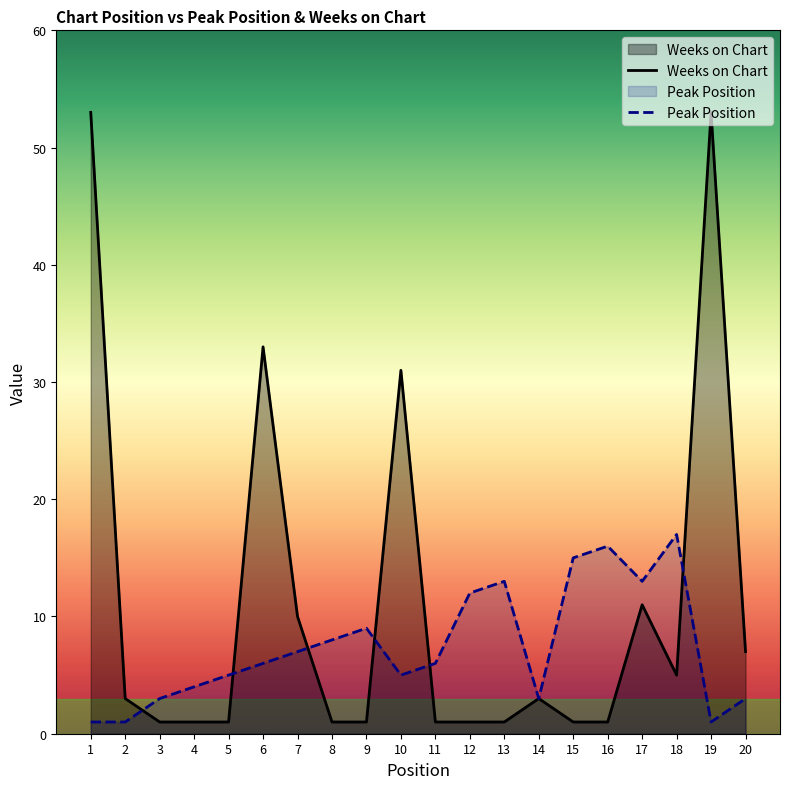

How many intersections are there between Weeks on Chart and Peak Position?

6